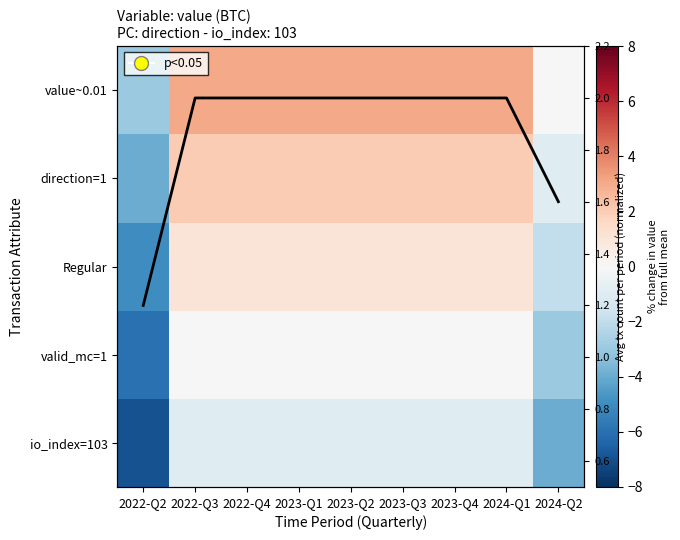

True or false: Regular has a value of 0.3 at 2022-Q3.

False